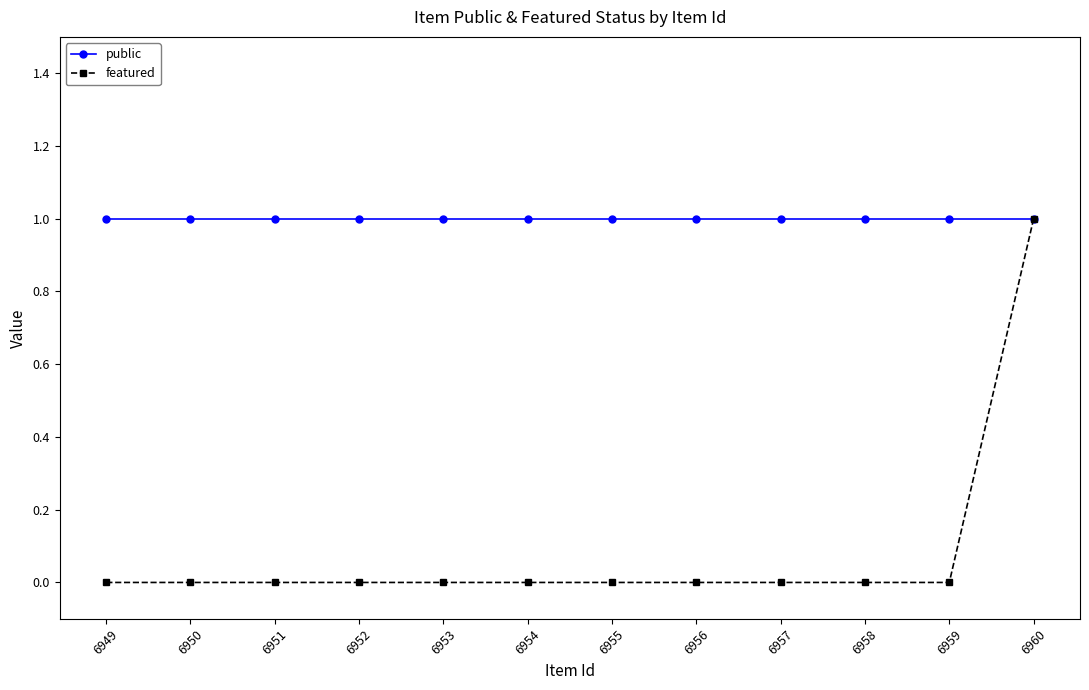

How many featured values are between 0 and 1?

12